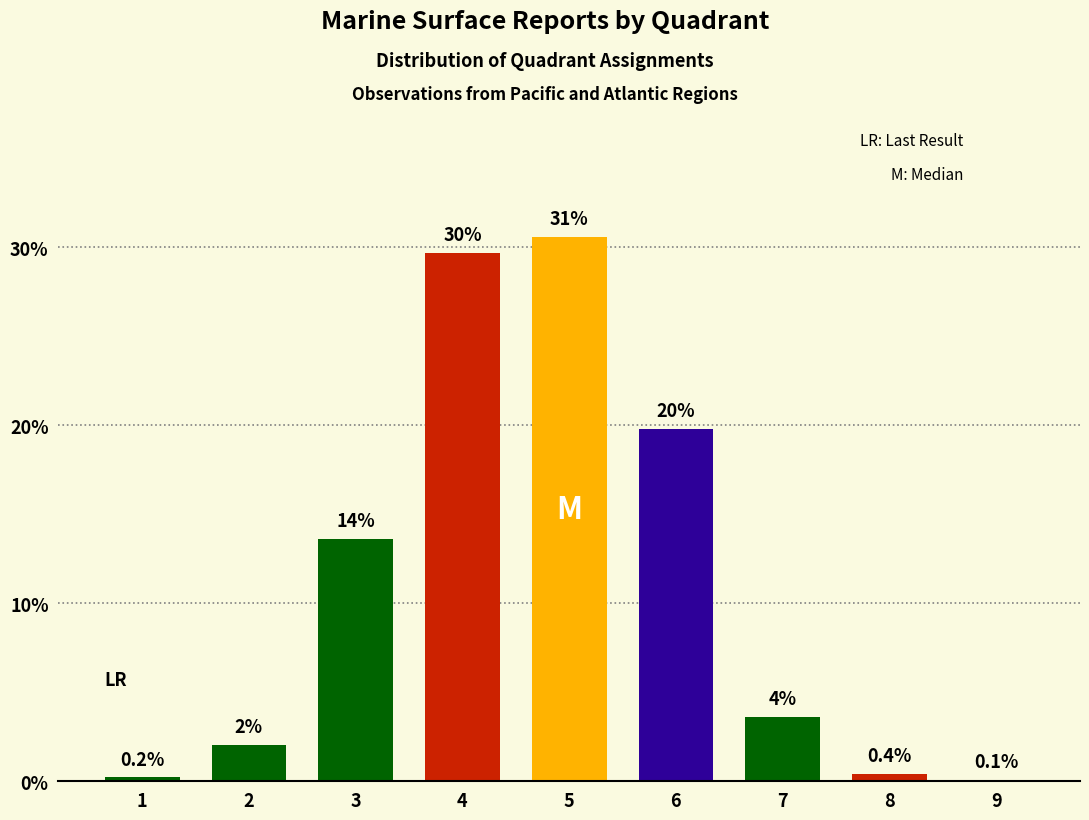

List the labels in order of value, largest first.

5, 4, 6, 3, 7, 2, 8, 1, 9